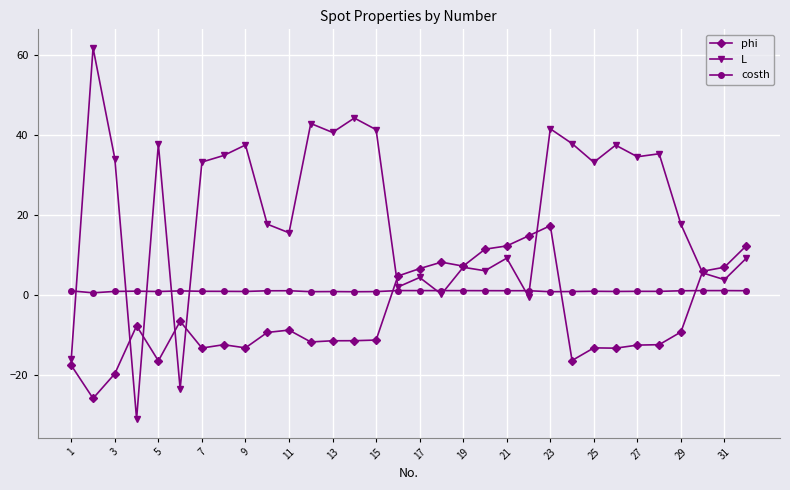

What is the minimum value shown in the chart?

-31.1